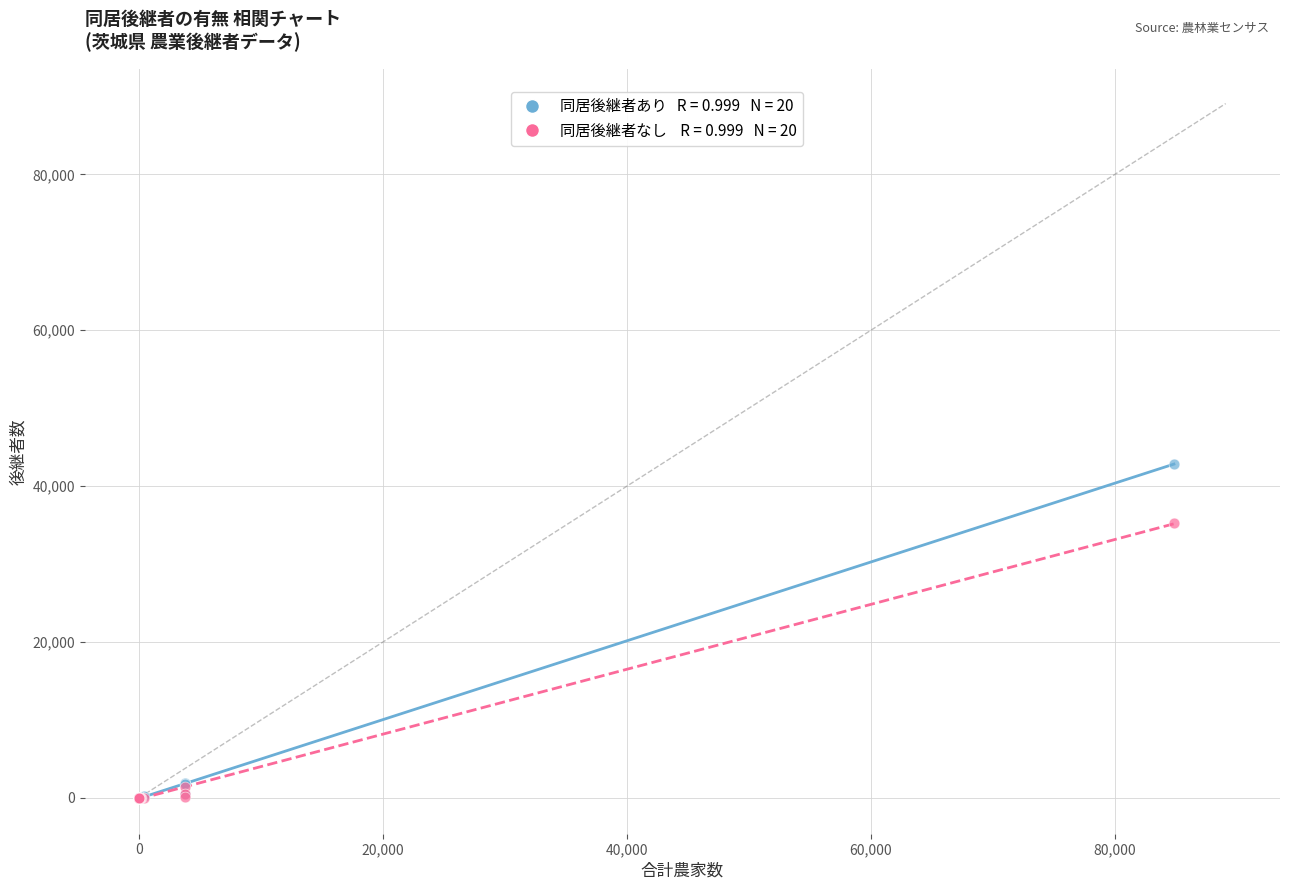

Across all series, what Y value is closest to 21438?

35264